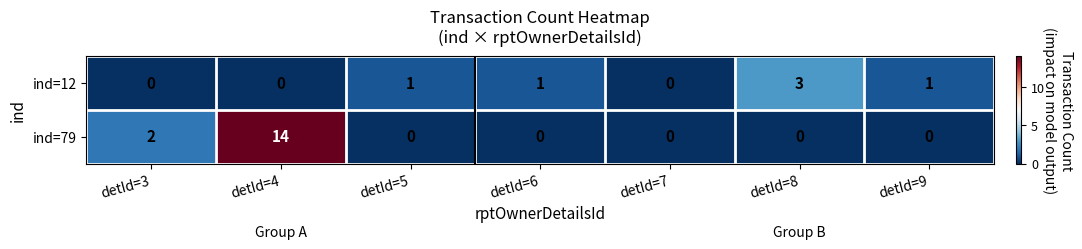

What is the spread (max minus min) of values at detId=8?

3